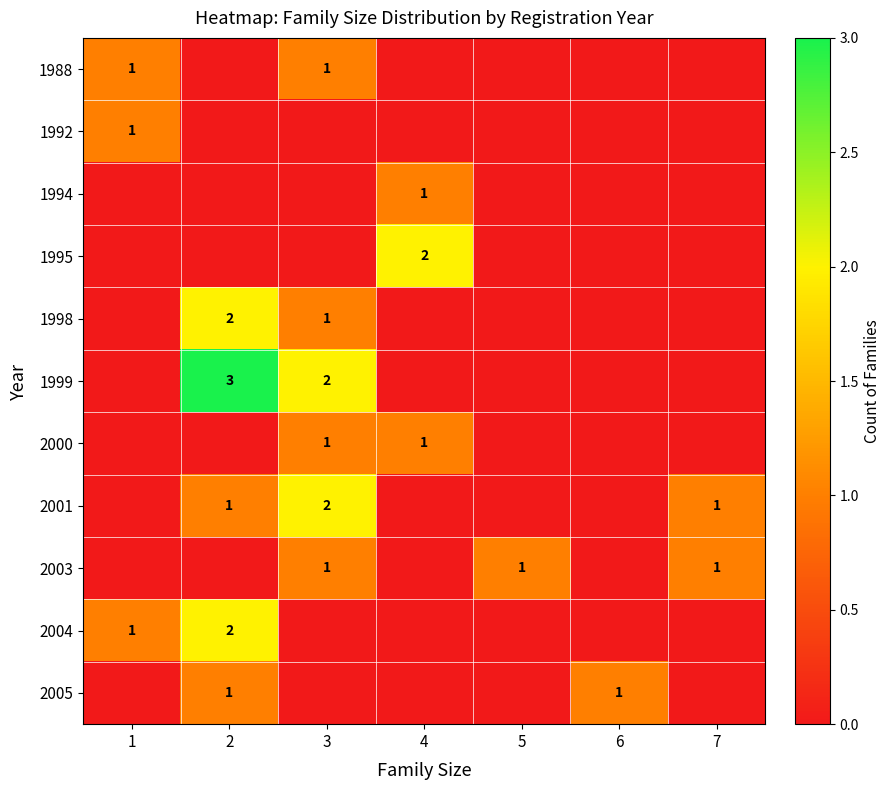

At 2, list the series in order from largest to smallest.

1999, 1998, 2004, 2001, 2005, 1988, 1992, 1994, 1995, 2000, 2003